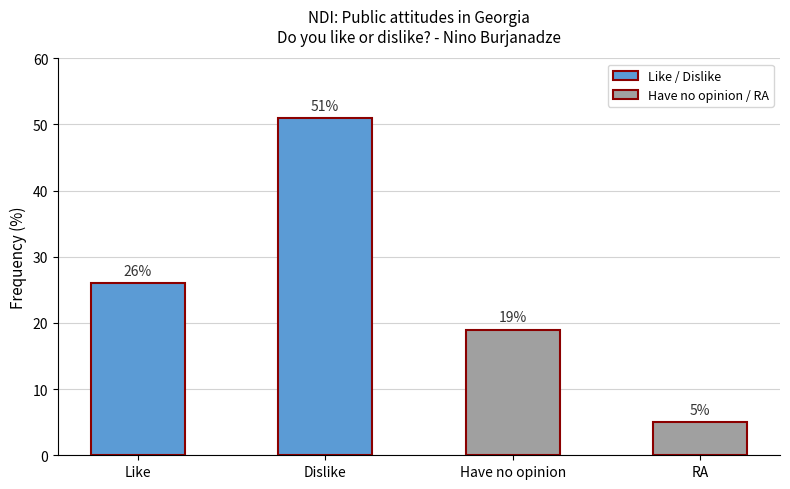

What is the maximum value shown in the chart?

51